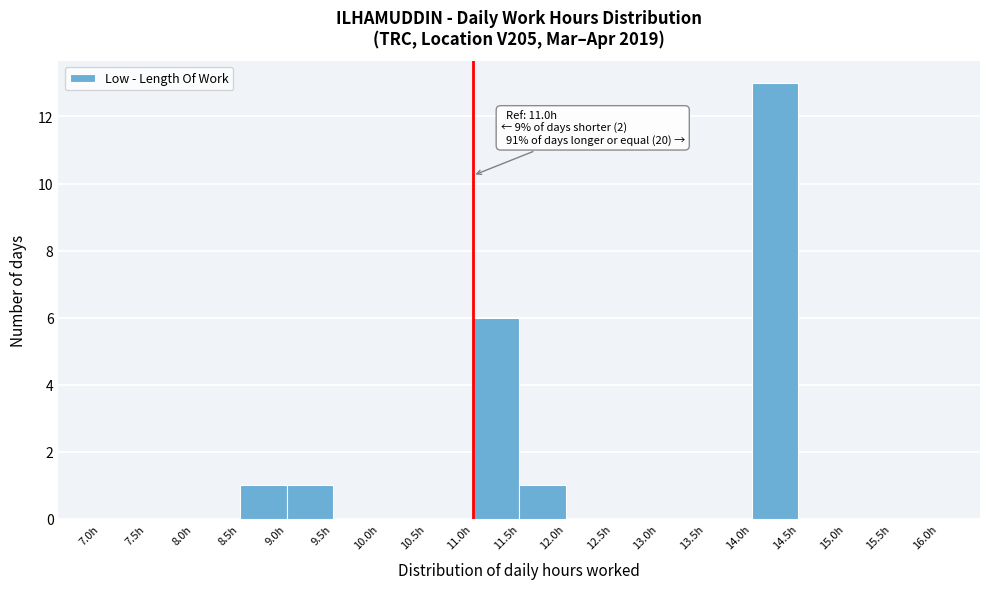

Over which range of the x-axis is the bar tallest?

14.0 to 14.5